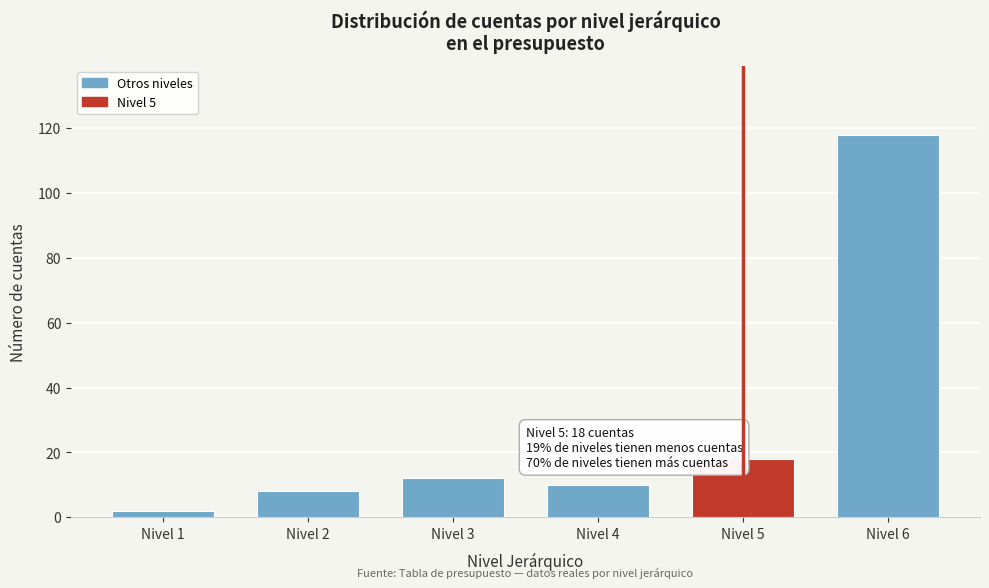

Reading left to right, what are all the values shown in this chart?

2	8	12	10	18	118